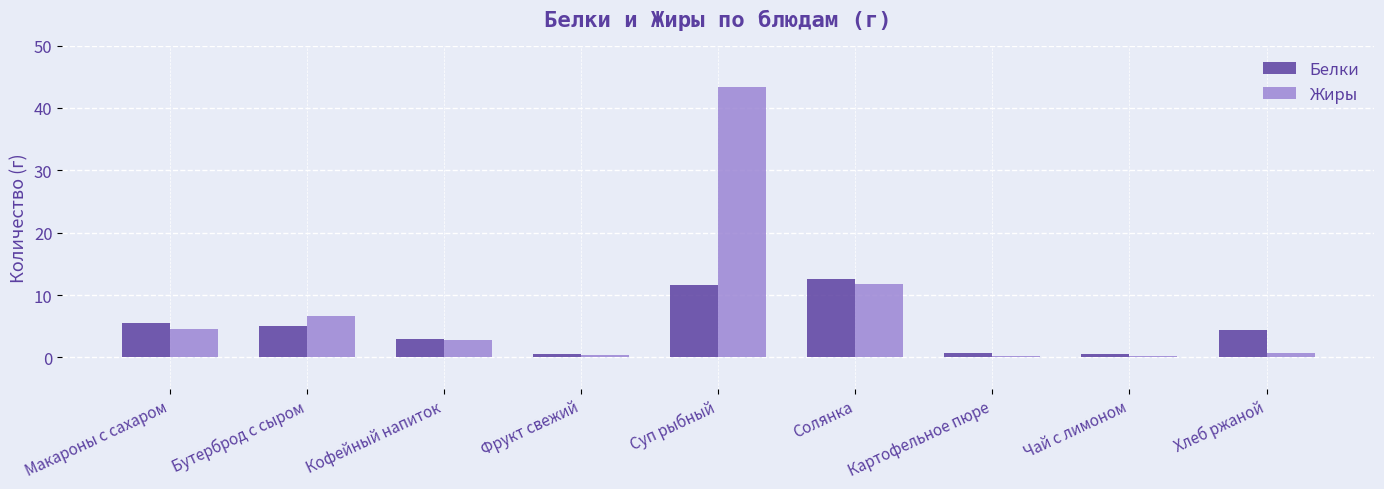

How many values in the Белки series exceed 4?

5